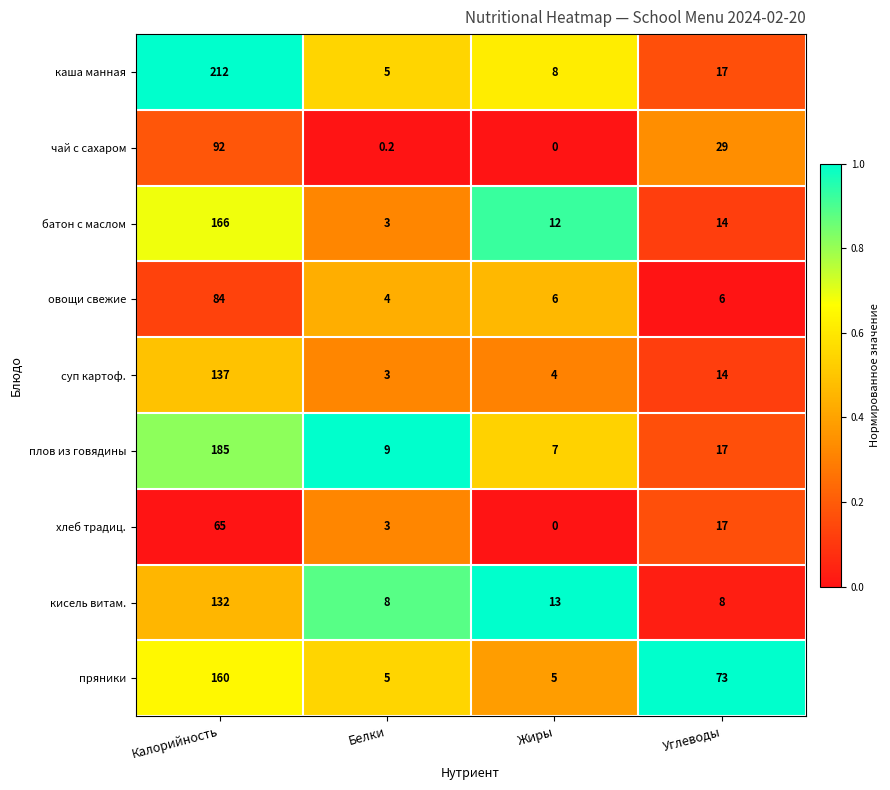

What is the average value of the батон с маслом series?

48.8